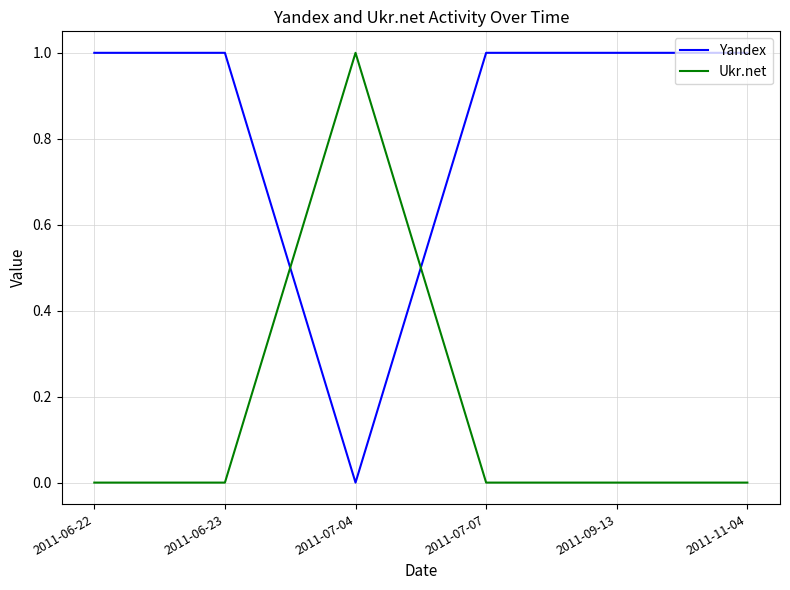

What is the highest value of the Yandex series?

1